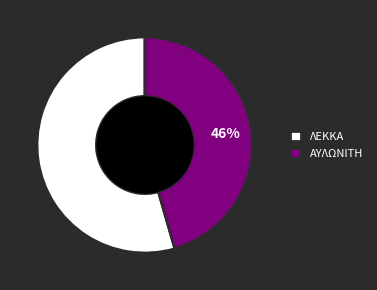

Which slice is the smallest?

ΑΥΛΩΝΙΤΗ